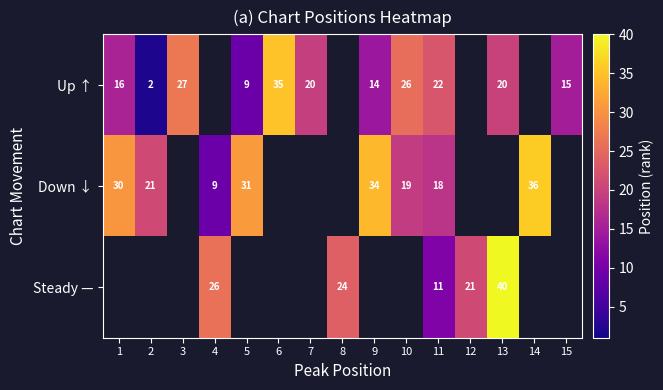

Which series has the widest spread of values?

Up ↑